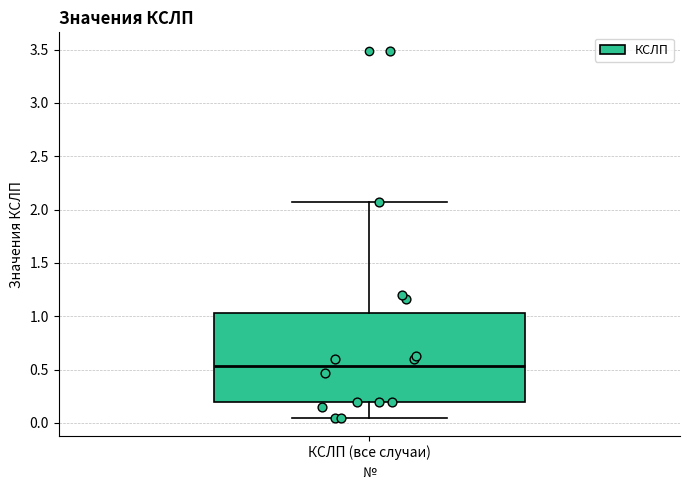

Where is the upper edge of the box for КСЛП (все случаи) on the y-axis? The values are not printed on the chart, so give them approximately, as read against the axis.

1.05